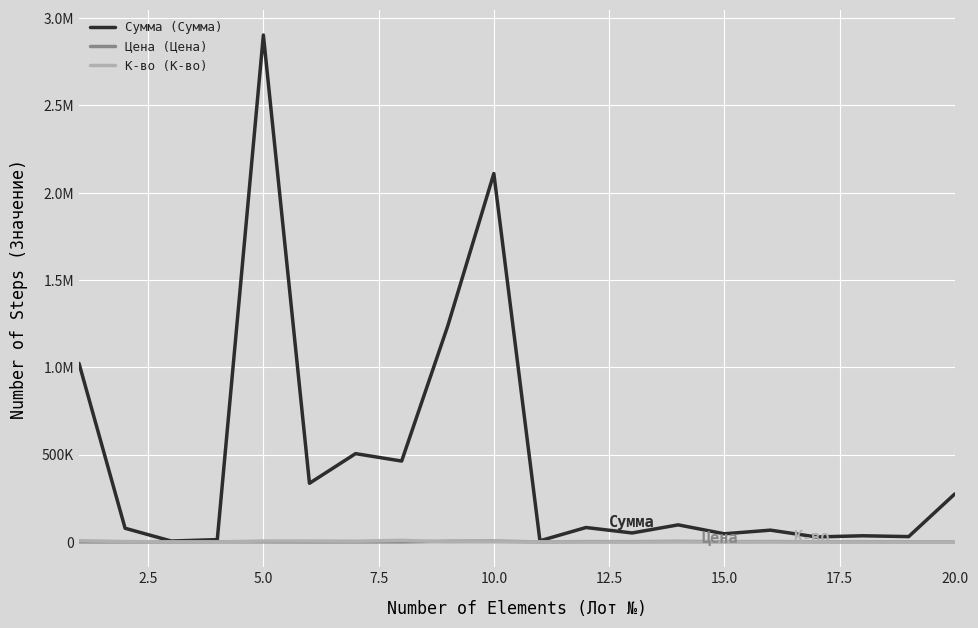

Does the chart have visible grid lines?

Yes